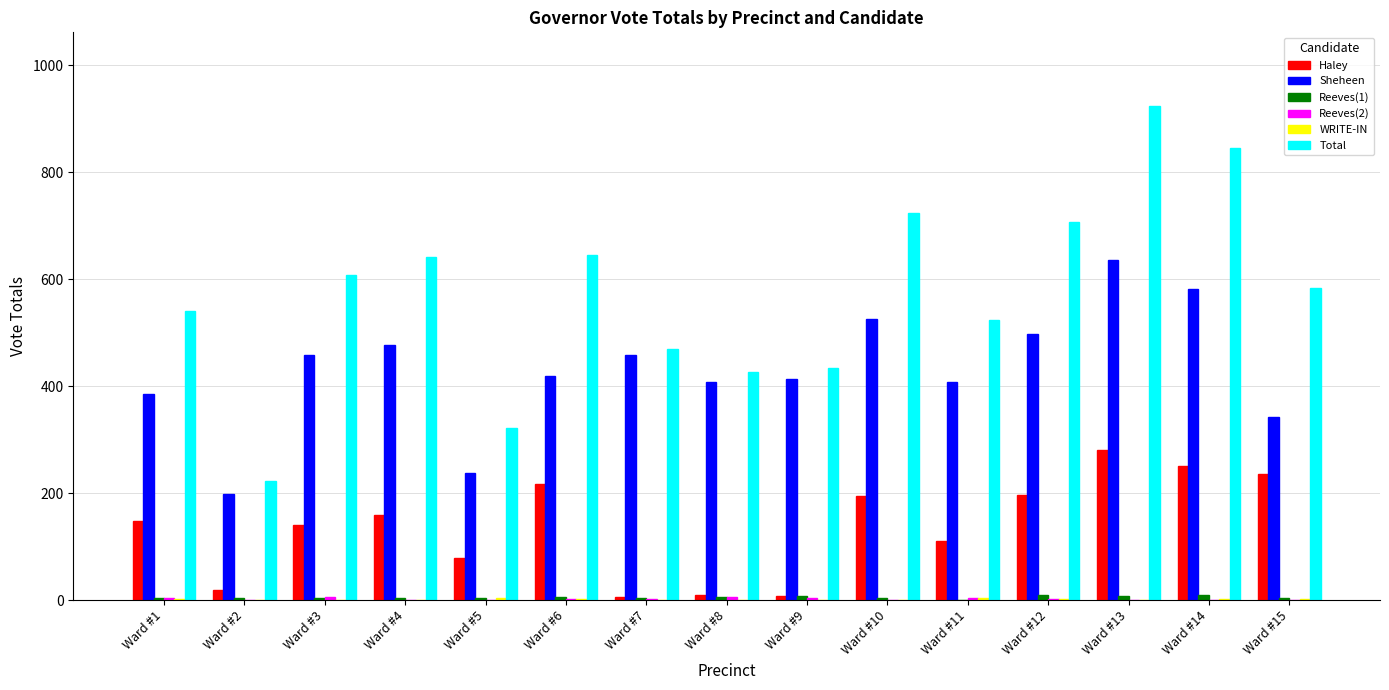

At which category does the chart reach its peak across all series?

Ward #13